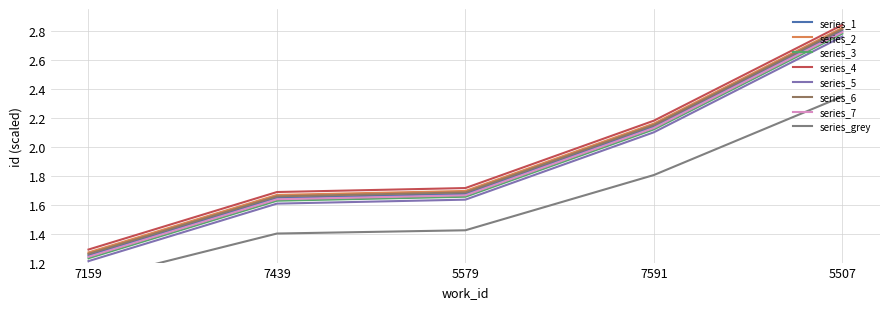

Reading left to right, extract all data points from this chart.

7159=1.2	7439=1.6	5579=1.7	7591=2.1	5507=2.8